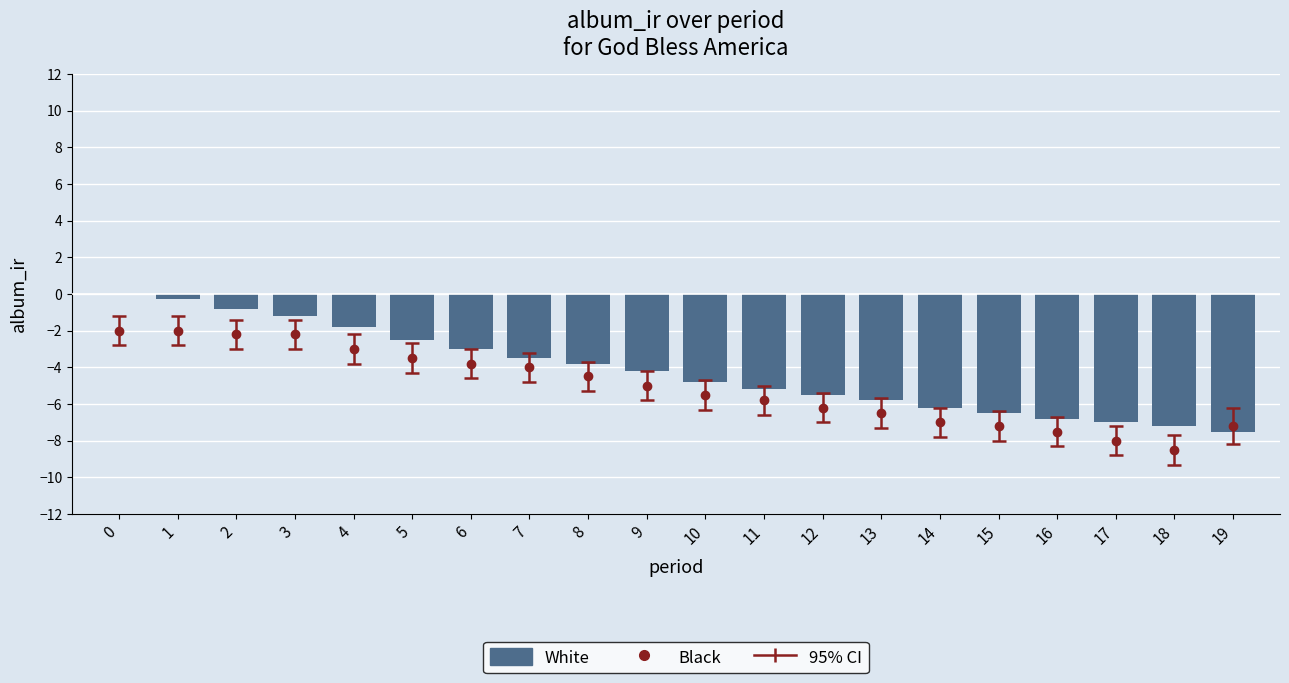

What is the difference between the values at 1 and 8?

3.5